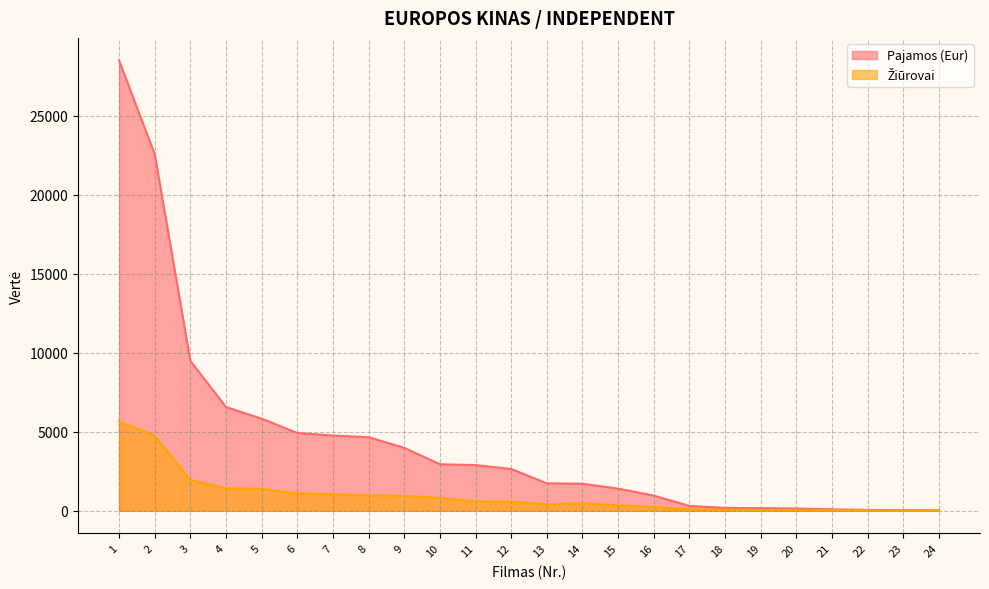

At which label does Pajamos (Eur) reach its peak?

1